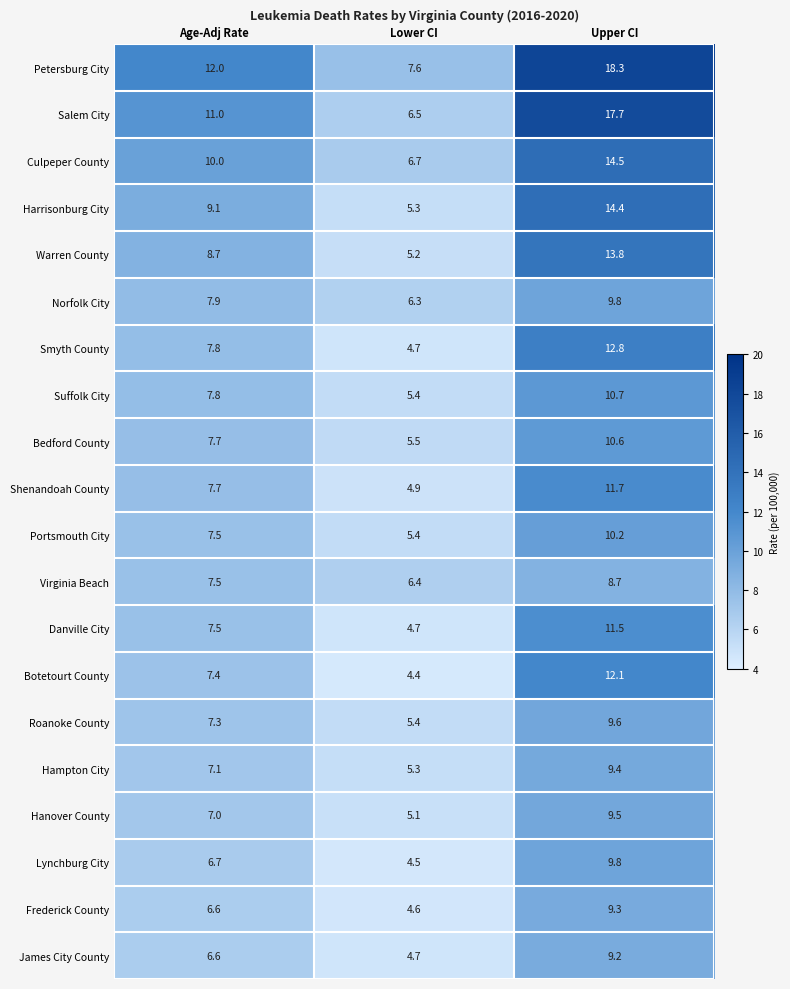

What is the average value of the Salem City series?

11.7